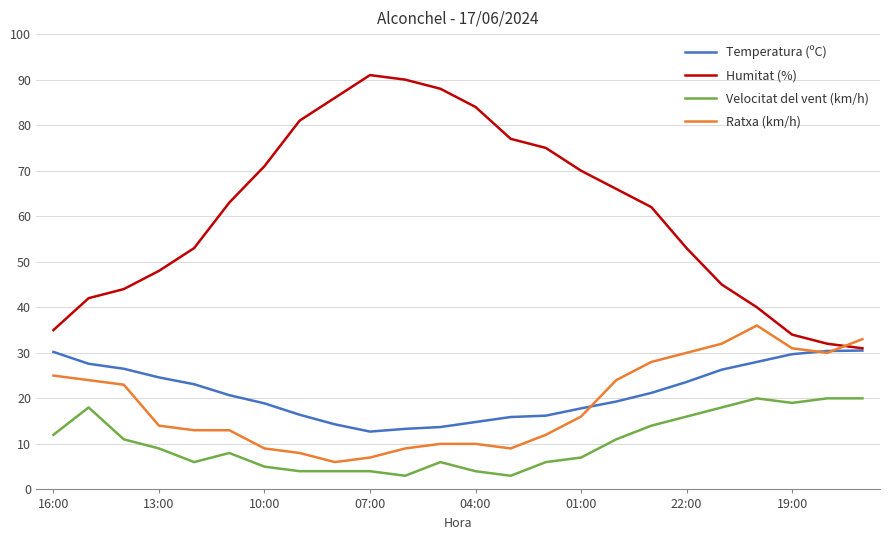

Which series has the largest total across all categories?

Humitat (%)